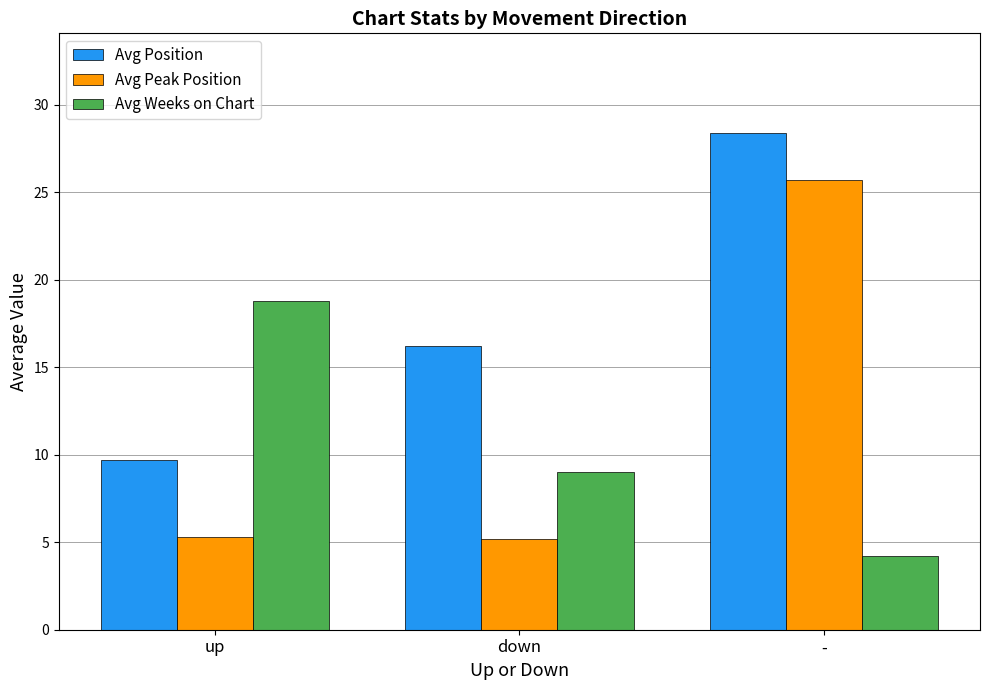

At which label is Avg Position closest to 19?

down